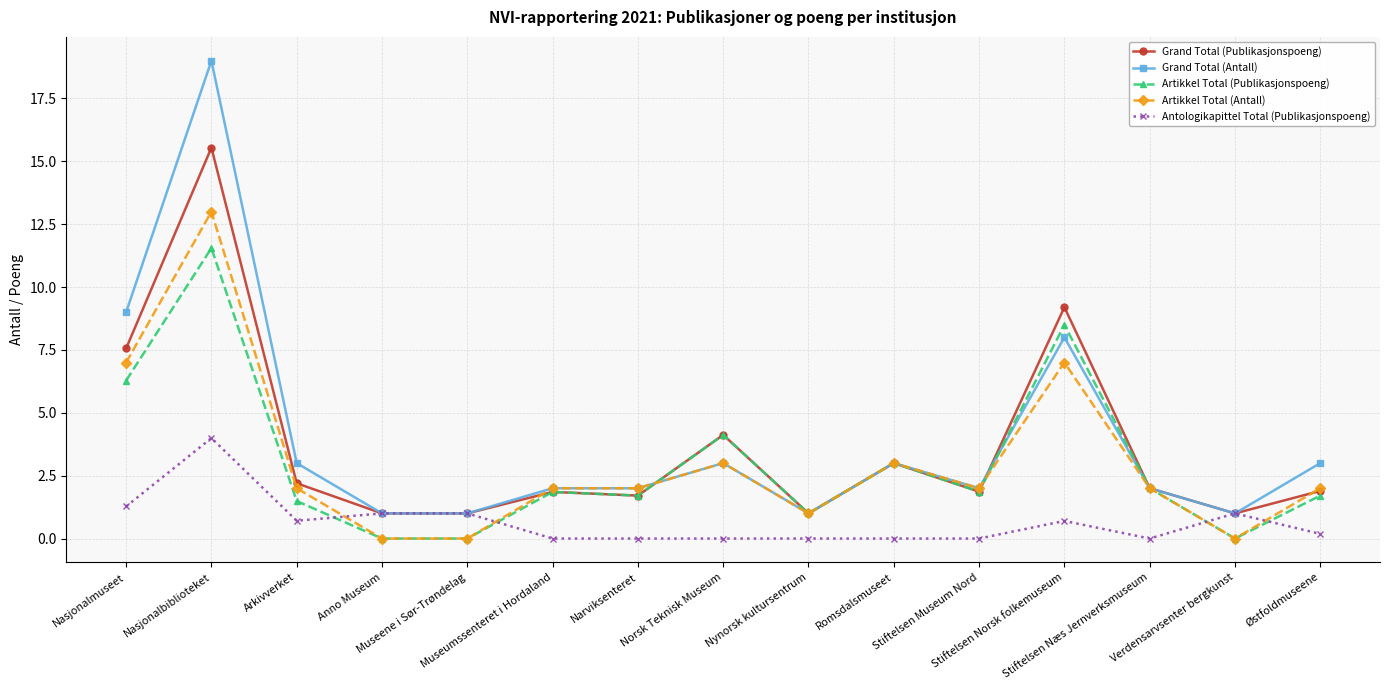

After their last crossing, which series has the higher values: Artikkel Total (Publikasjonspoeng) or Antologikapittel Total (Publikasjonspoeng)?

Artikkel Total (Publikasjonspoeng)